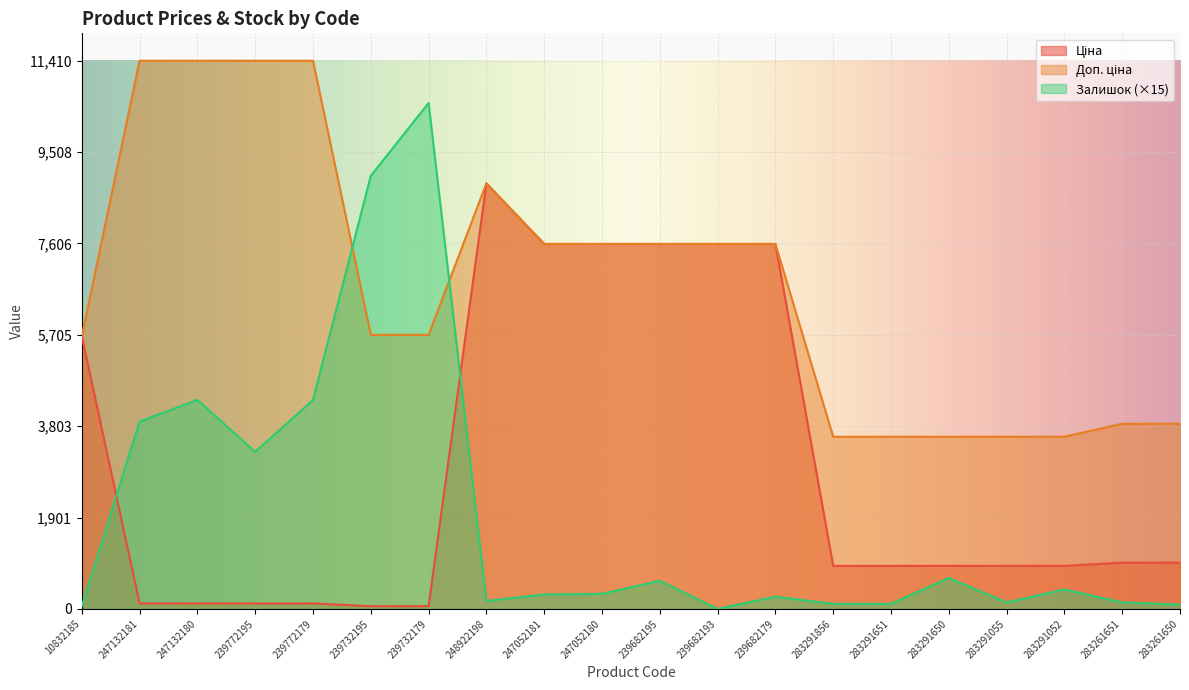

List the labels in order of Залишок value, largest first.

239732179, 239732195, 247132180, 239772179, 247132181, 239772195, 283291650, 239682195, 283291052, 247052180, 247052181, 239682179, 248922198, 283291055, 283261651, 283291856, 283291651, 283261650, 10832185, 239682193